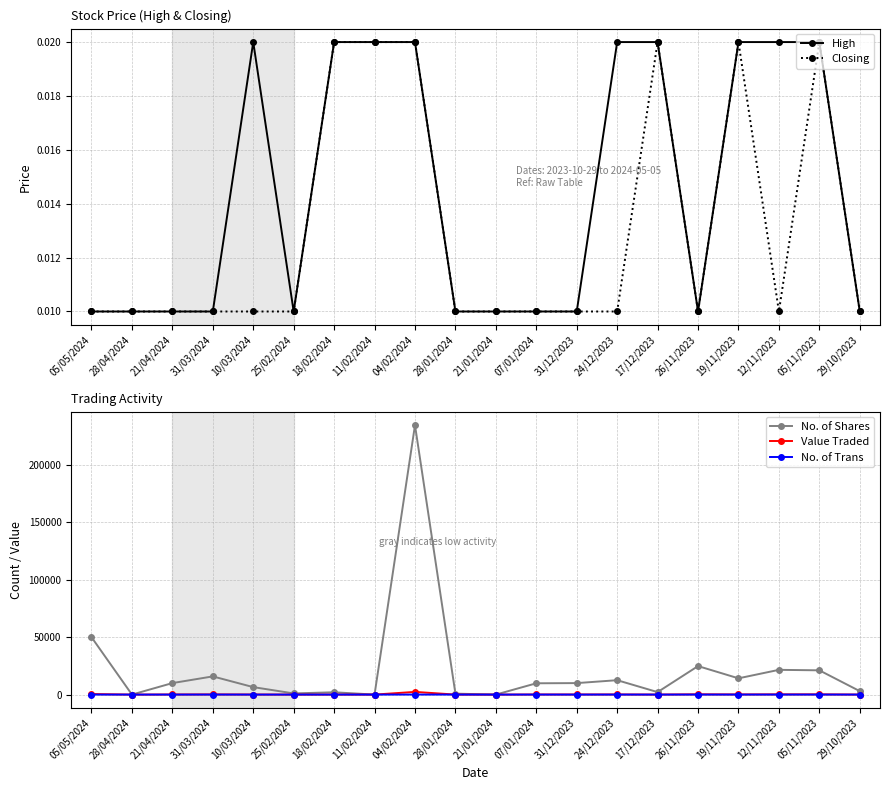

Reading left to right, extract all data points from this chart.

High: 05/05/2024=0.0	28/04/2024=0.0	21/04/2024=0.0	31/03/2024=0.0	10/03/2024=0.0	25/02/2024=0.0	18/02/2024=0.0	11/02/2024=0.0	04/02/2024=0.0	28/01/2024=0.0	21/01/2024=0.0	07/01/2024=0.0	31/12/2023=0.0	24/12/2023=0.0	17/12/2023=0.0	26/11/2023=0.0	19/11/2023=0.0	12/11/2023=0.0	05/11/2023=0.0	29/10/2023=0.0
Closing: 05/05/2024=0.0	28/04/2024=0.0	21/04/2024=0.0	31/03/2024=0.0	10/03/2024=0.0	25/02/2024=0.0	18/02/2024=0.0	11/02/2024=0.0	04/02/2024=0.0	28/01/2024=0.0	21/01/2024=0.0	07/01/2024=0.0	31/12/2023=0.0	24/12/2023=0.0	17/12/2023=0.0	26/11/2023=0.0	19/11/2023=0.0	12/11/2023=0.0	05/11/2023=0.0	29/10/2023=0.0
No. of Shares: 05/05/2024=50000.0	28/04/2024=10.0	21/04/2024=10012.0	31/03/2024=15840.0	10/03/2024=6505.0	25/02/2024=1015.0	18/02/2024=2015.0	11/02/2024=9.0	04/02/2024=234620.0	28/01/2024=825.0	21/01/2024=5.0	07/01/2024=9841.0	31/12/2023=10000.0	24/12/2023=12537.0	17/12/2023=2160.0	26/11/2023=24818.0	19/11/2023=14158.0	12/11/2023=21552.0	05/11/2023=21126.0	29/10/2023=3000.0
Value Traded: 05/05/2024=500.0	28/04/2024=0.0	21/04/2024=100.0	31/03/2024=158.0	10/03/2024=65.0	25/02/2024=10.0	18/02/2024=40.0	11/02/2024=0.0	04/02/2024=2347.0	28/01/2024=8.0	21/01/2024=0.0	07/01/2024=98.0	31/12/2023=100.0	24/12/2023=126.0	17/12/2023=33.0	26/11/2023=248.0	19/11/2023=142.0	12/11/2023=216.0	05/11/2023=212.0	29/10/2023=30.0
No. of Trans: 05/05/2024=4.0	28/04/2024=2.0	21/04/2024=2.0	31/03/2024=14.0	10/03/2024=2.0	25/02/2024=2.0	18/02/2024=4.0	11/02/2024=3.0	04/02/2024=20.0	28/01/2024=7.0	21/01/2024=1.0	07/01/2024=15.0	31/12/2023=1.0	24/12/2023=7.0	17/12/2023=2.0	26/11/2023=8.0	19/11/2023=8.0	12/11/2023=12.0	05/11/2023=10.0	29/10/2023=1.0